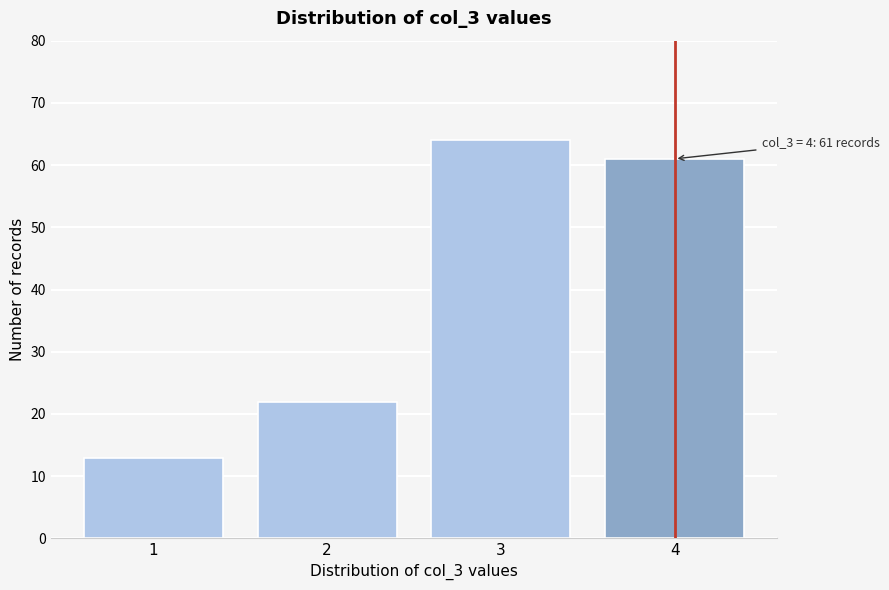

Reading right to left, list all the values displayed in this chart.

4=61	3=64	2=22	1=13